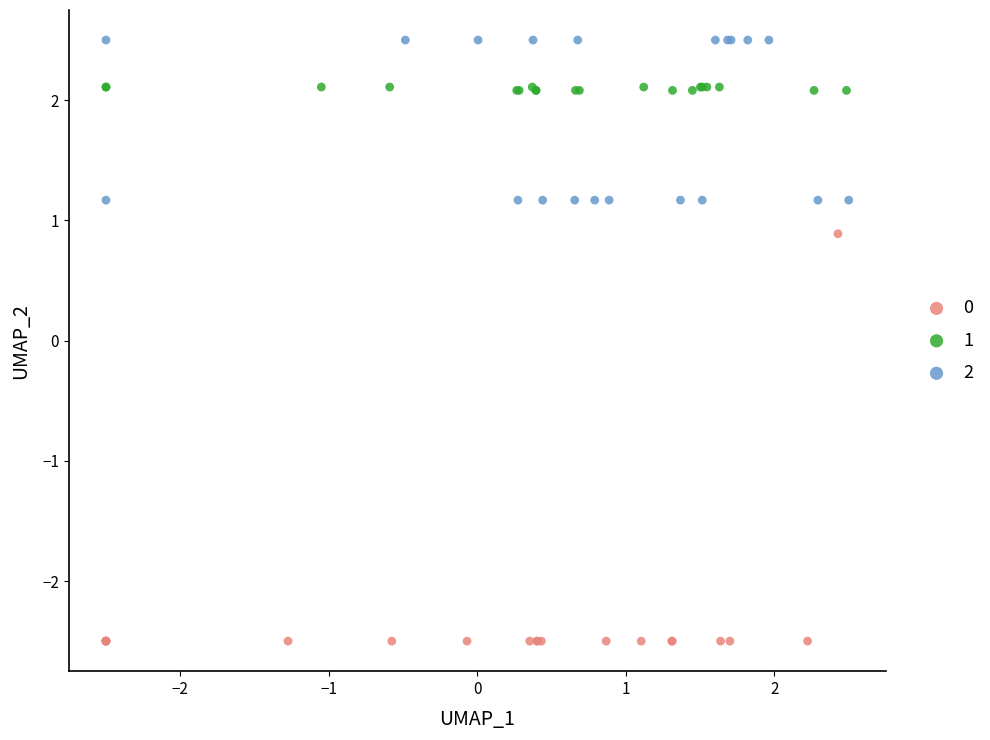

Which series contains the highest Y value?

2